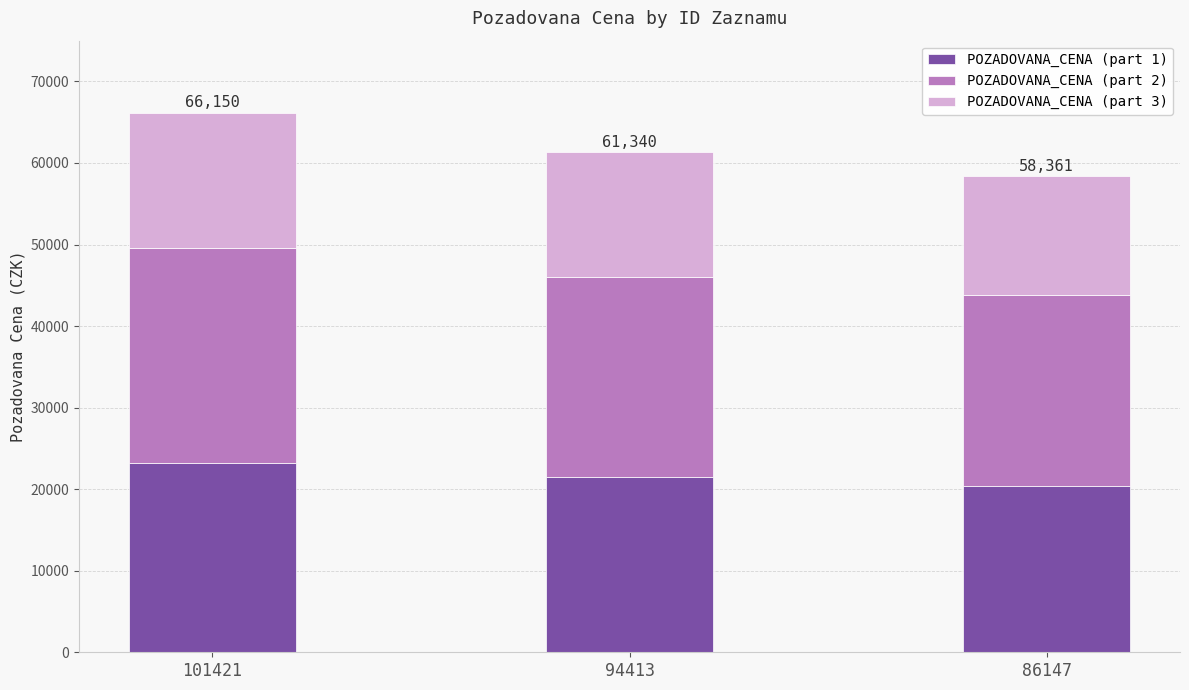

Count the number of categories in the chart.

3